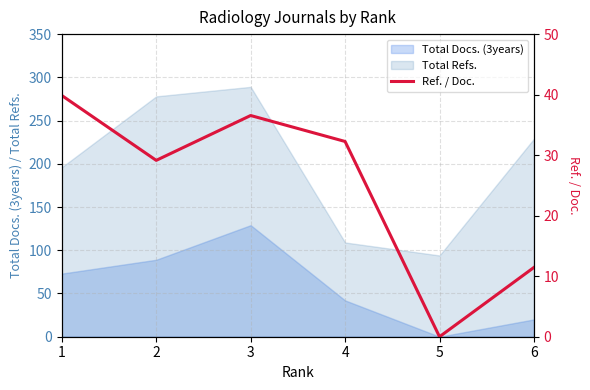

How many points are higher than both their immediate neighbors (excluding endpoints)?

1